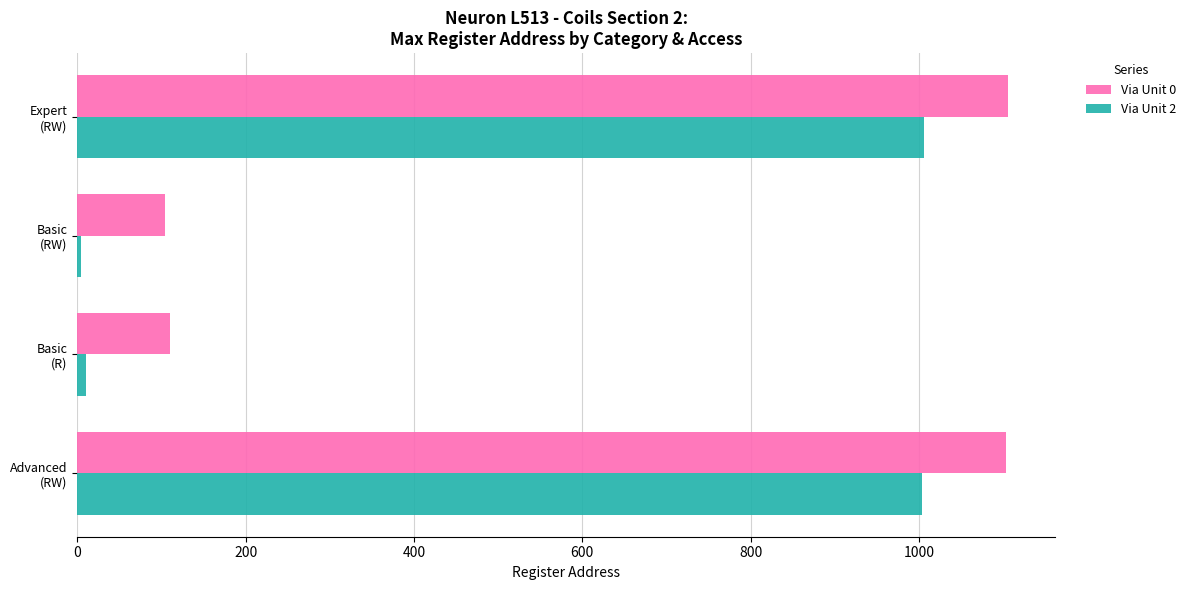

List the series in order of their overall mean, highest first.

Via Unit 0, Via Unit 2